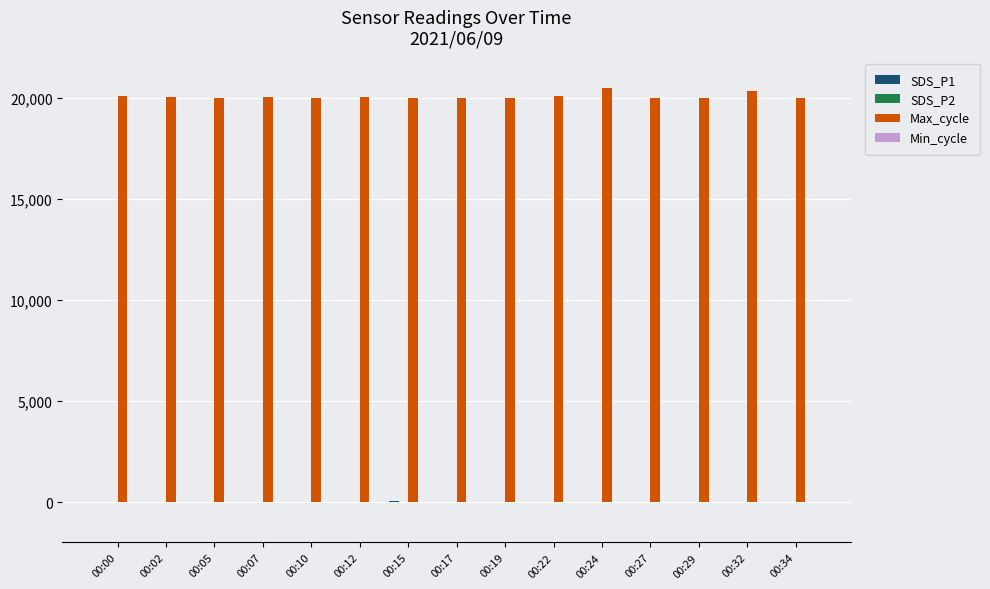

What is the sum of all Max_cycle values?

301319.0